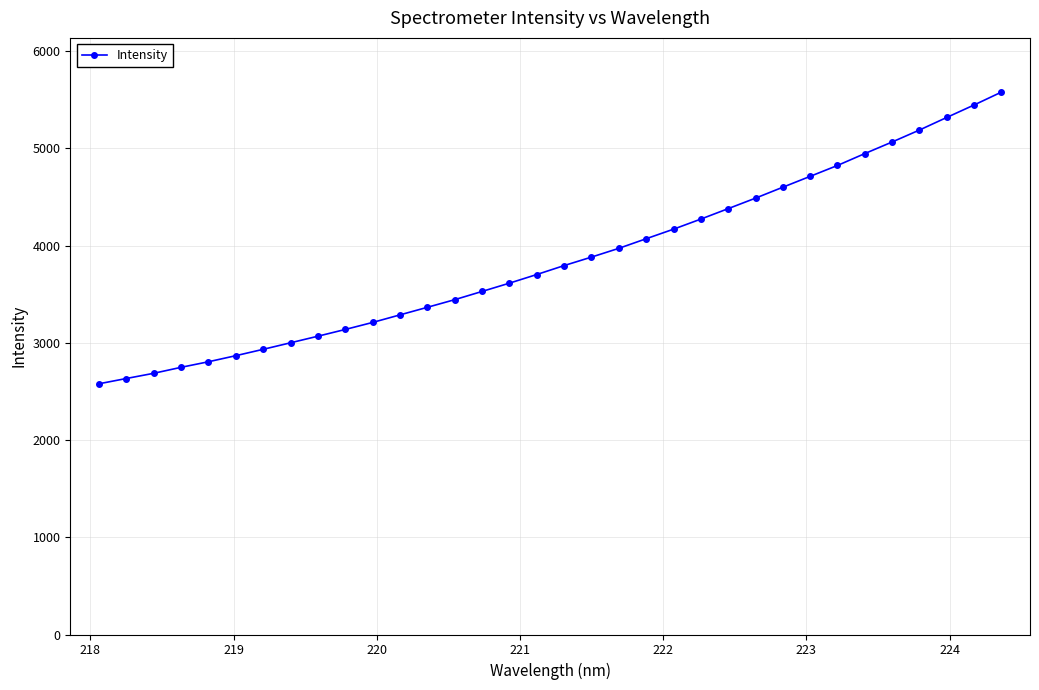

What is the maximum value shown in the chart?

5578.0